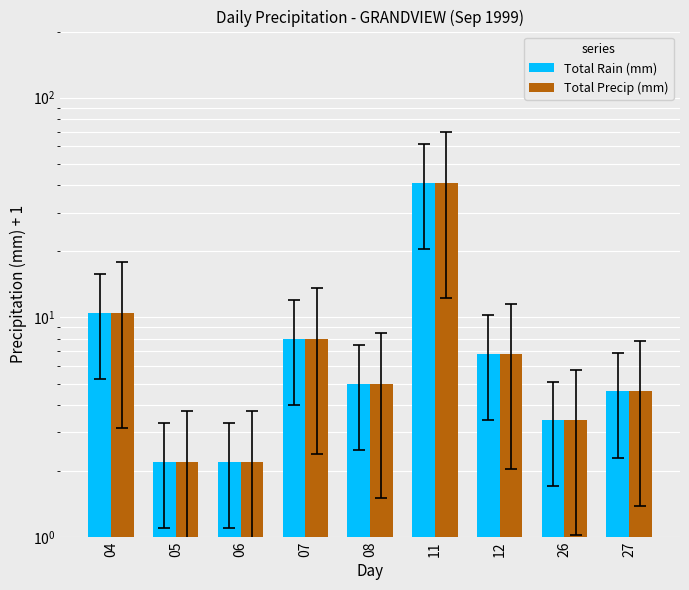

What is the average value of the Total Precip (mm) series?

9.3